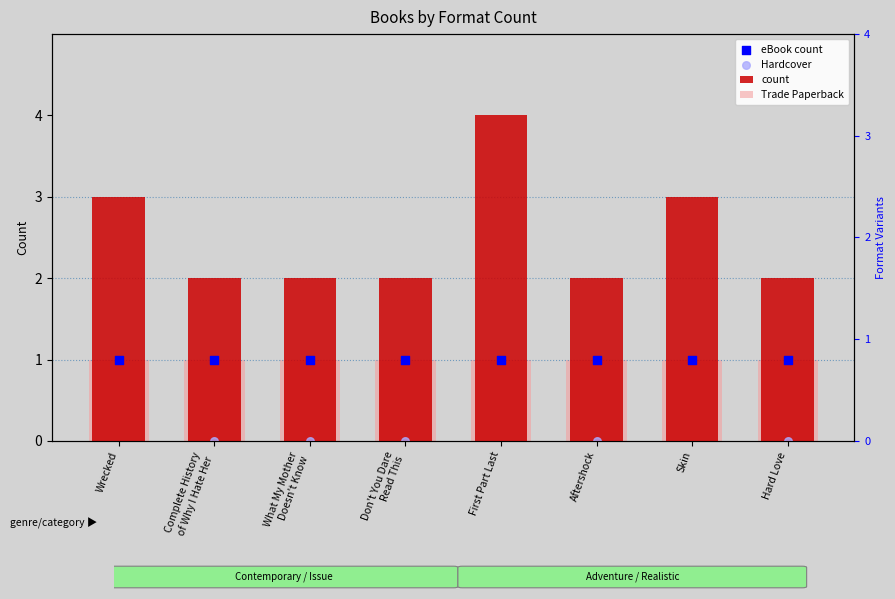

Which series contains the highest Y value?

count